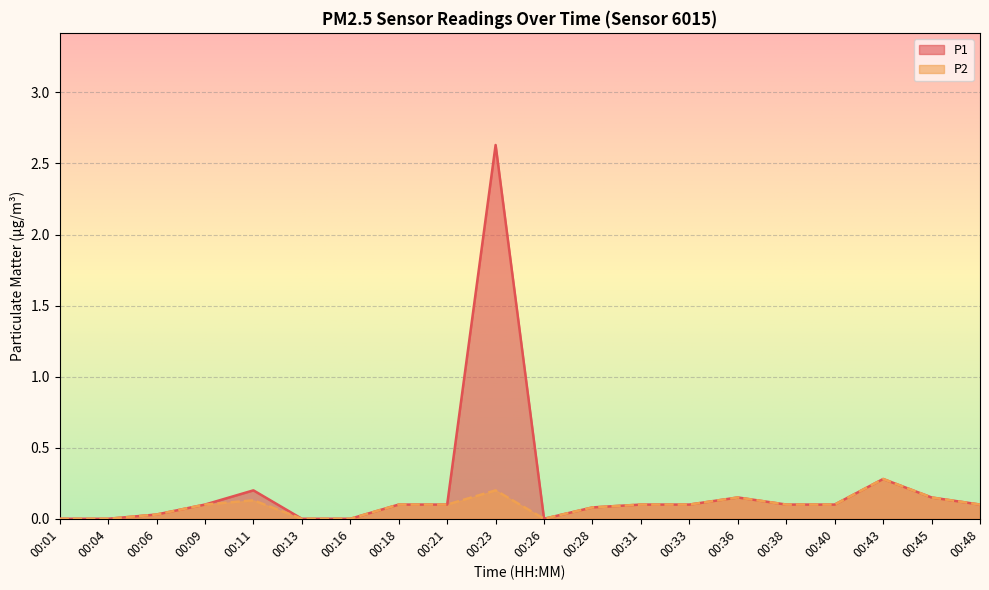

What is the sum of all P1 values?

4.3